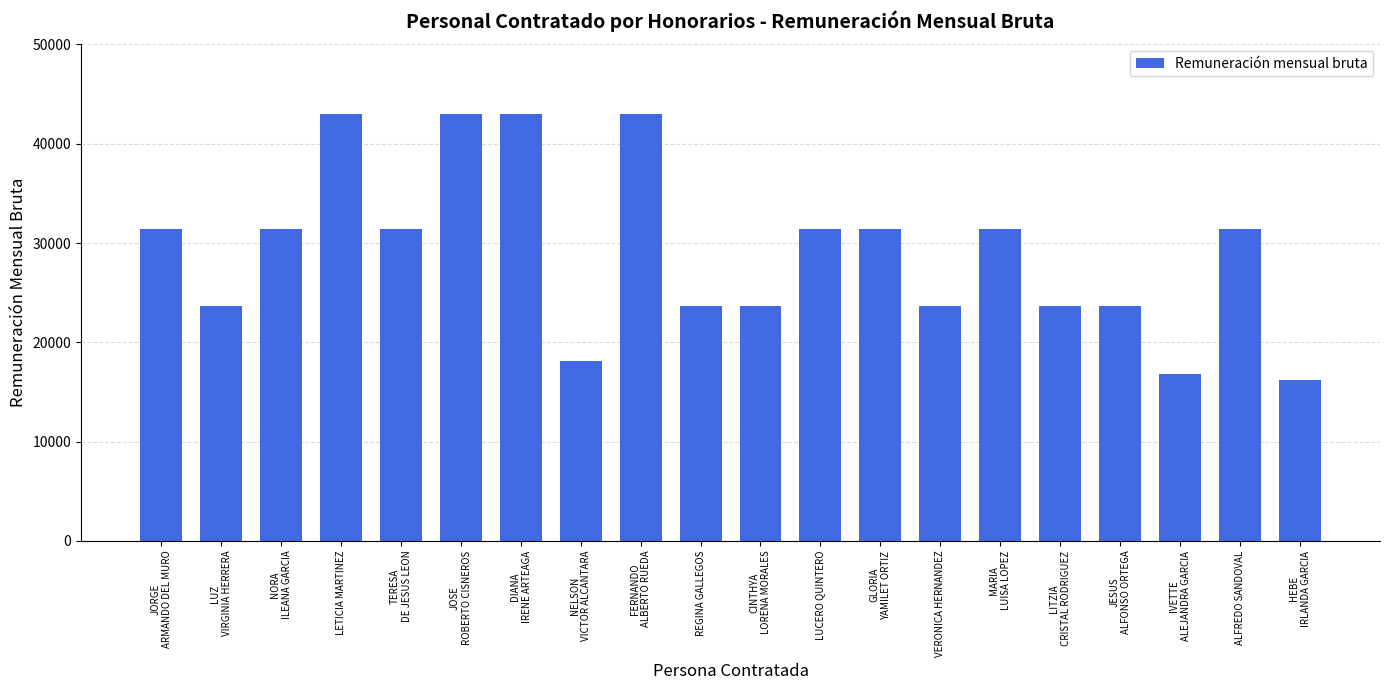

What is the label of the 13th bar from the left?

GLORIA
YAMILET ORTIZ